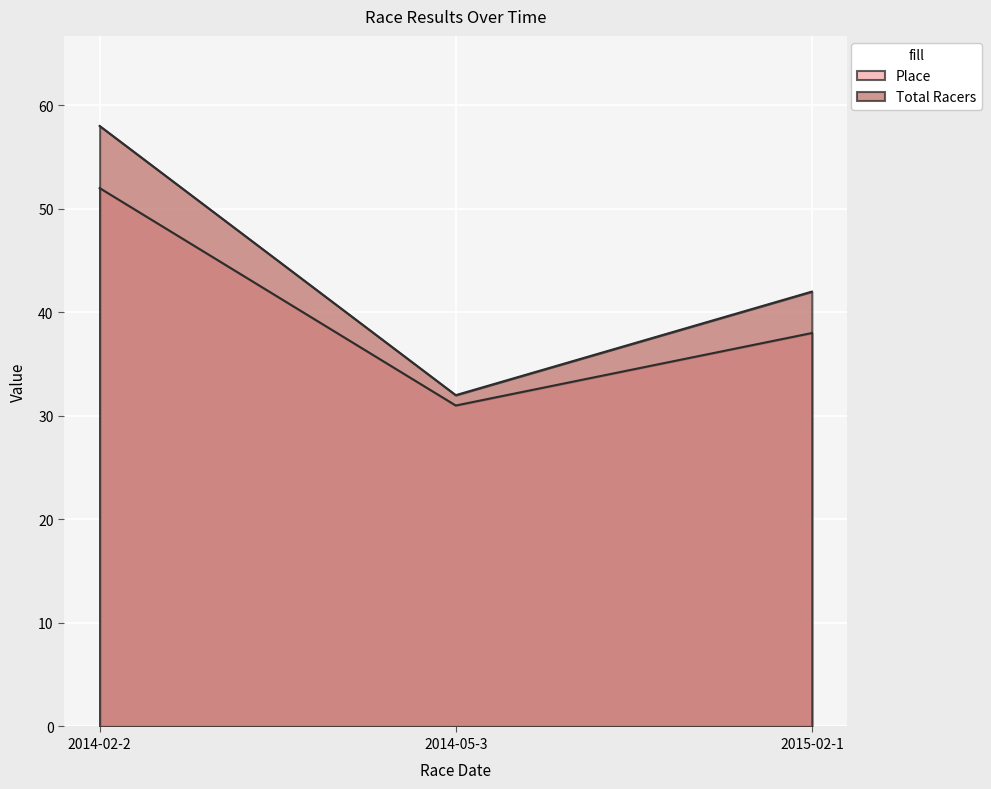

Count the number of data series in this chart.

2